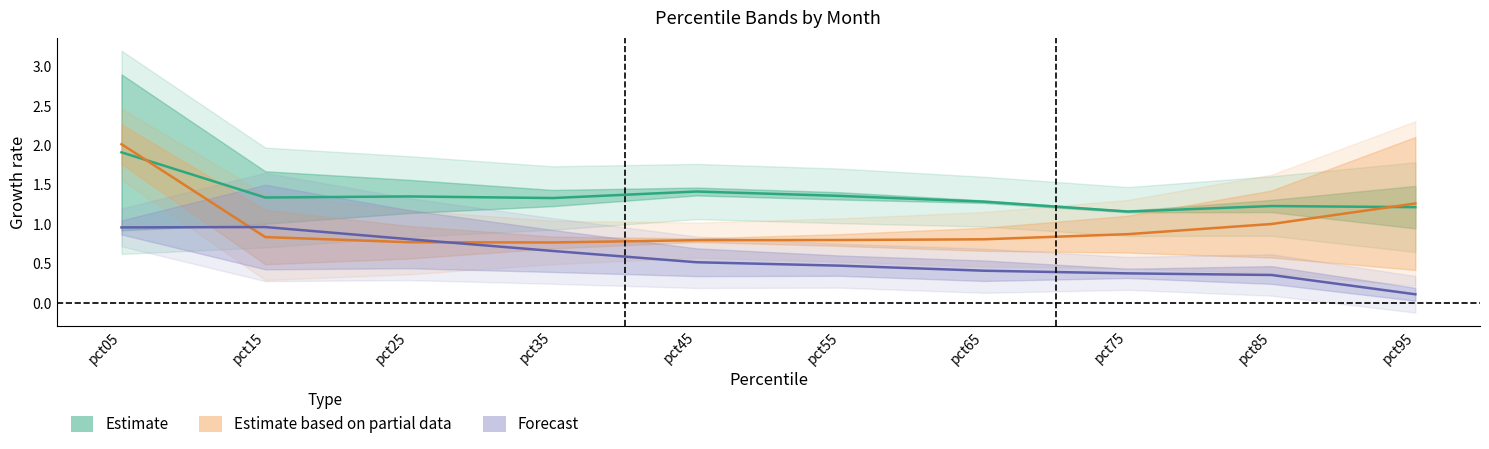

True or false: Nov has a value of 0.3 at pct65.

False